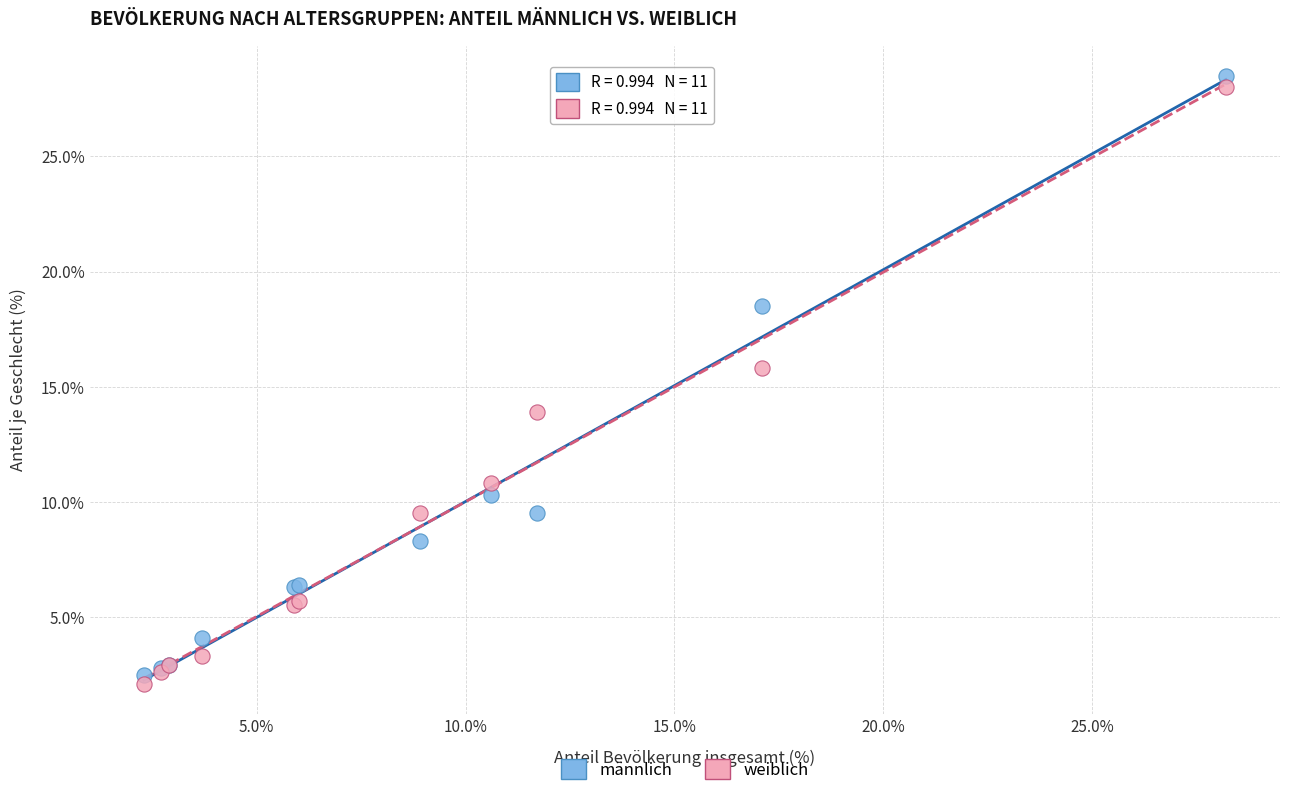

What are all the series names shown in the legend?

männlich, weiblich